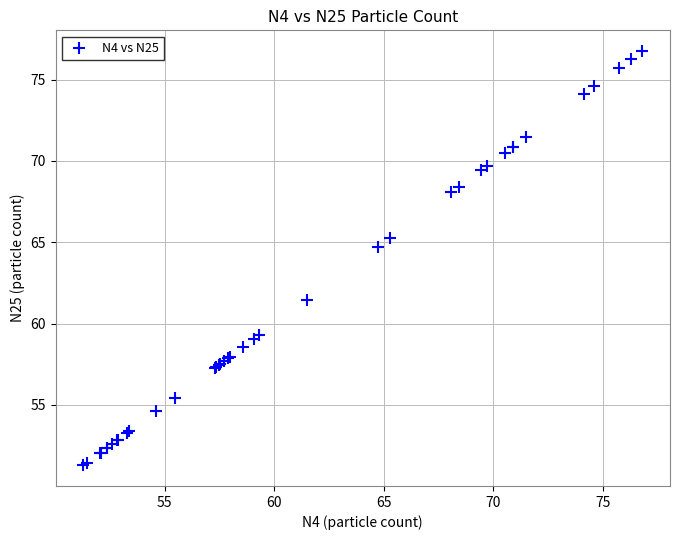

What Y value in the scatter plot is closest to 64?

64.7